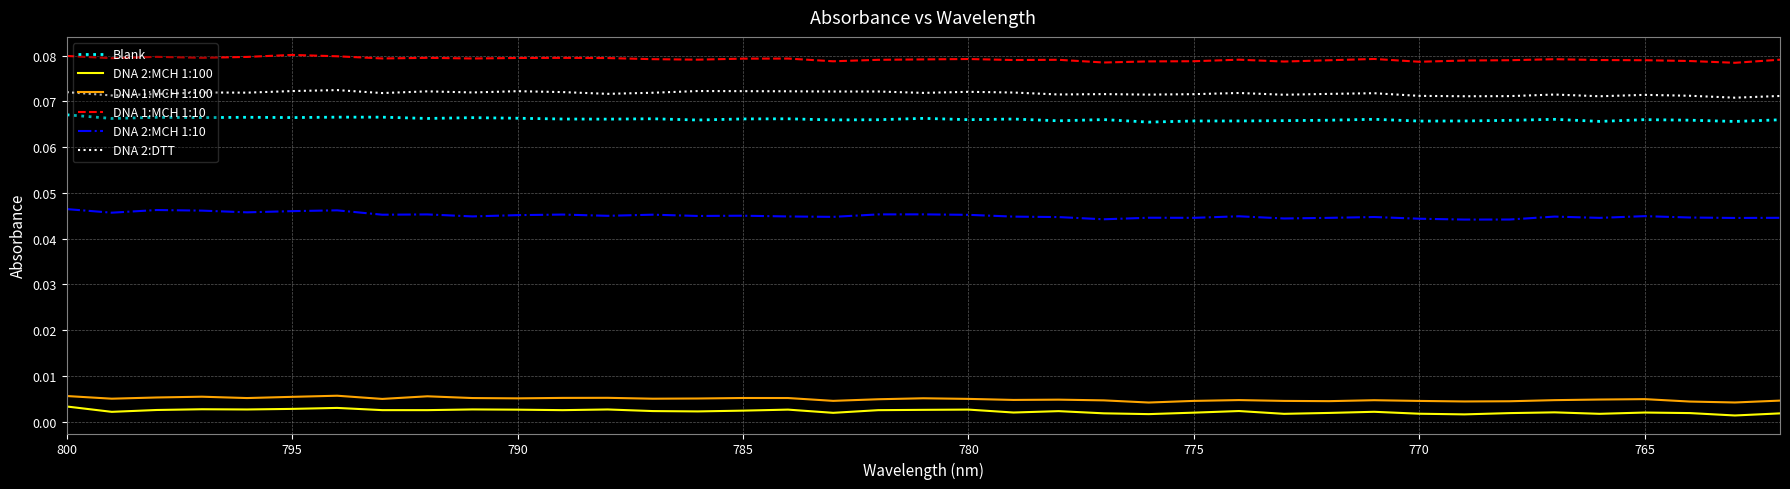

True or false: Blank and DNA 1:MCH 1:100 intersect in this chart.

False